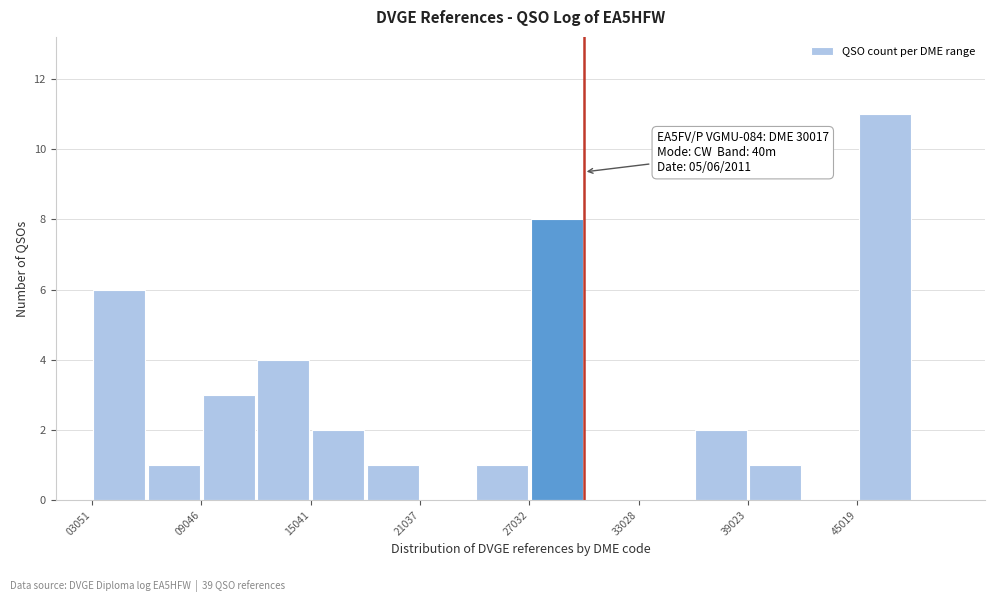

Around what value on the x-axis is the tallest bar? Give the approximate position of its centre, as read against the axis.

47000